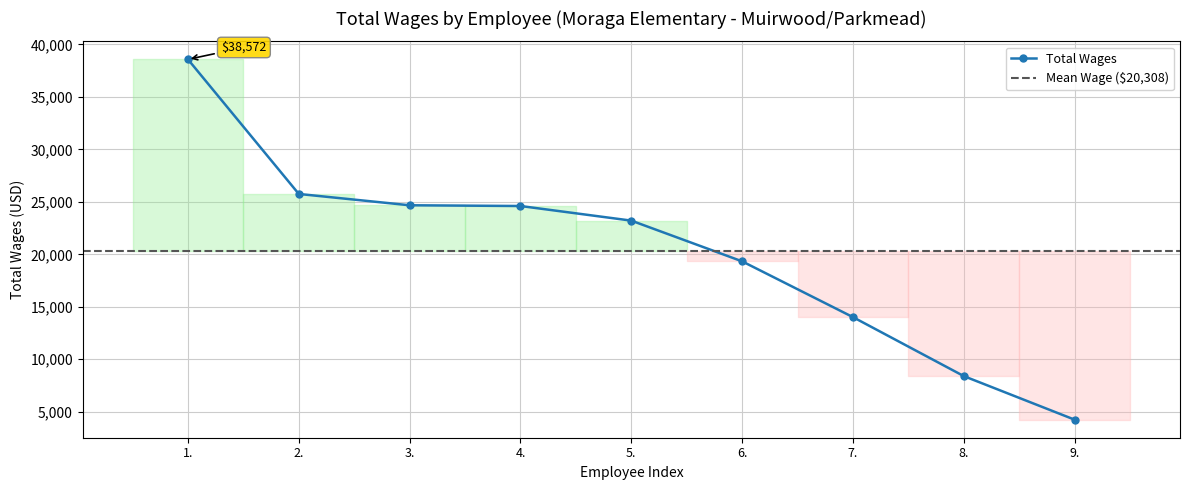

Between 3. and 2., which is larger?

2.